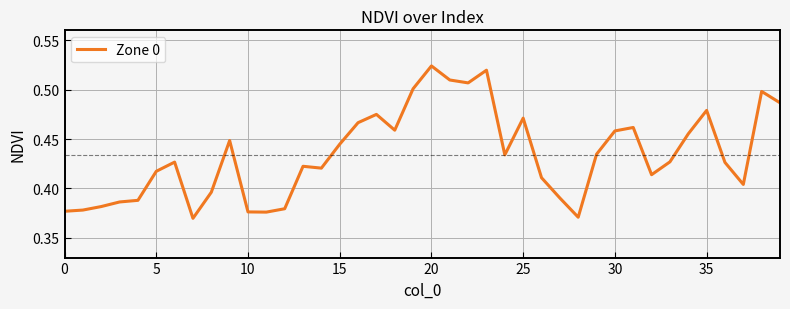

What is the sum of all values?

17.4